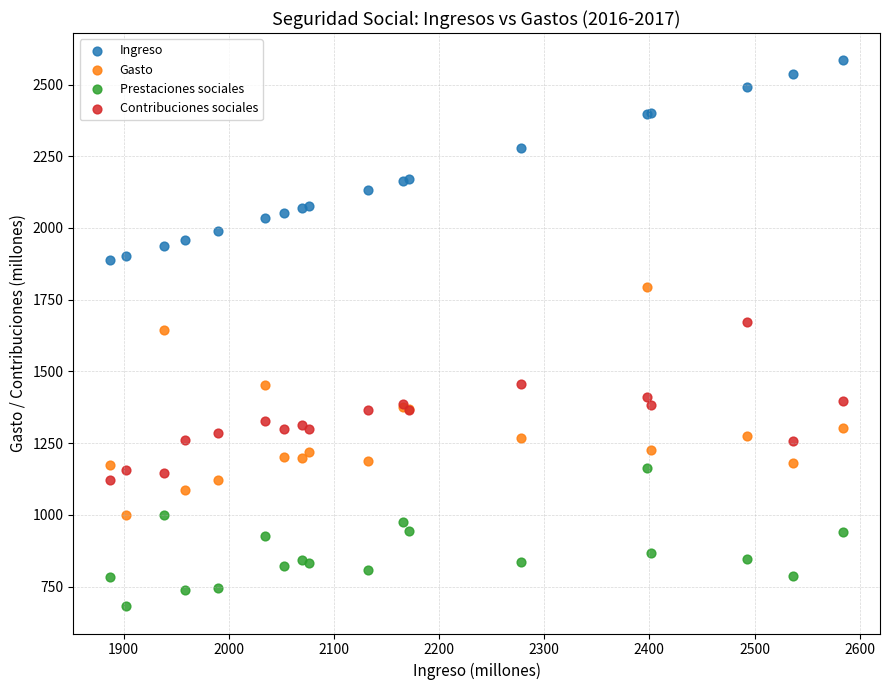

What is the X range (max minus min) for the scatter plot?

697.4